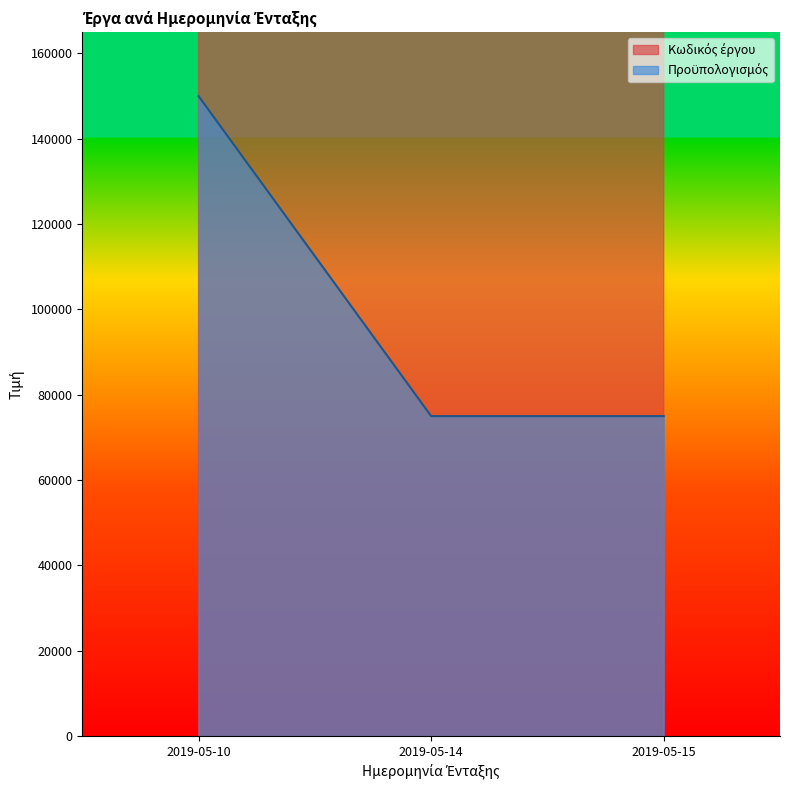

List the series in order of their peak value, highest first.

Κωδικός έργου, Προϋπολογισμός